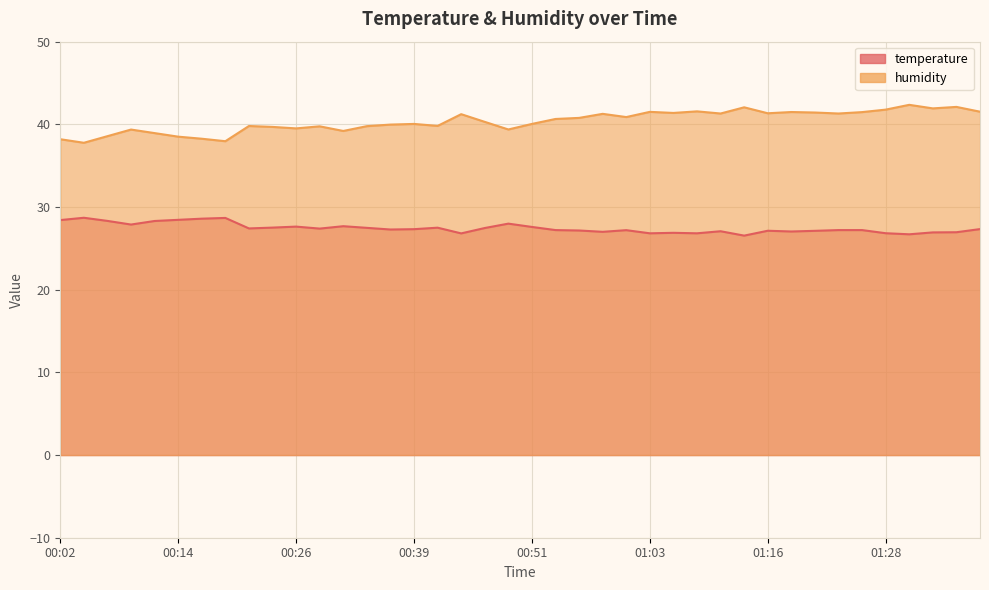

What is the spread (max minus min) of values at 00:12?

10.6